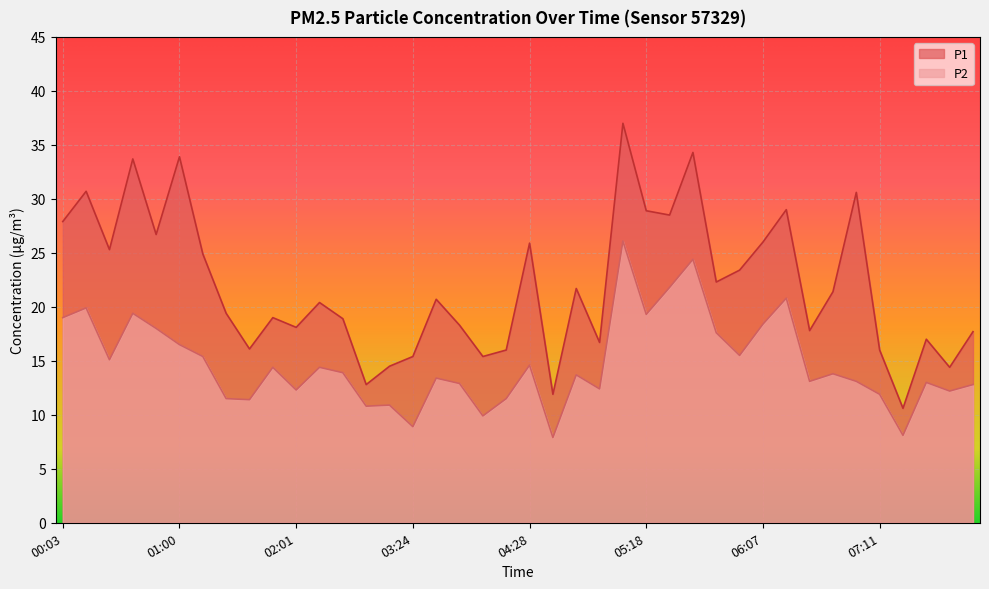

List the labels in order of P2 value, smallest first.

04:38, 07:21, 03:24, 03:54, 03:05, 03:15, 01:31, 01:20, 04:18, 07:11, 07:41, 02:01, 04:58, 07:50, 03:44, 07:31, 06:42, 07:01, 03:34, 04:48, 06:51, 02:44, 01:41, 02:12, 04:28, 00:23, 01:09, 05:57, 01:00, 05:48, 00:50, 06:07, 00:03, 05:18, 00:40, 00:13, 06:24, 05:28, 05:38, 05:08